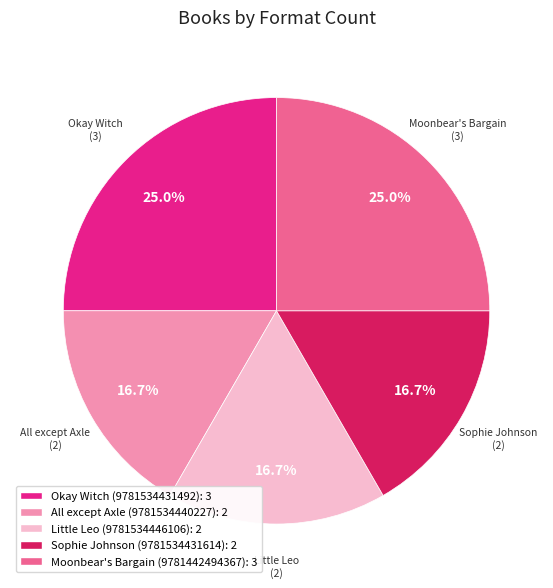

Is it true that Sophie Johnson (9781534431614) is 17% of the pie?

True